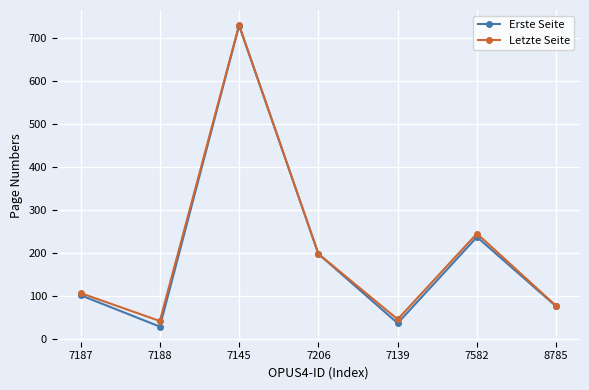

What is the approximate value of Erste Seite at 7187?

102